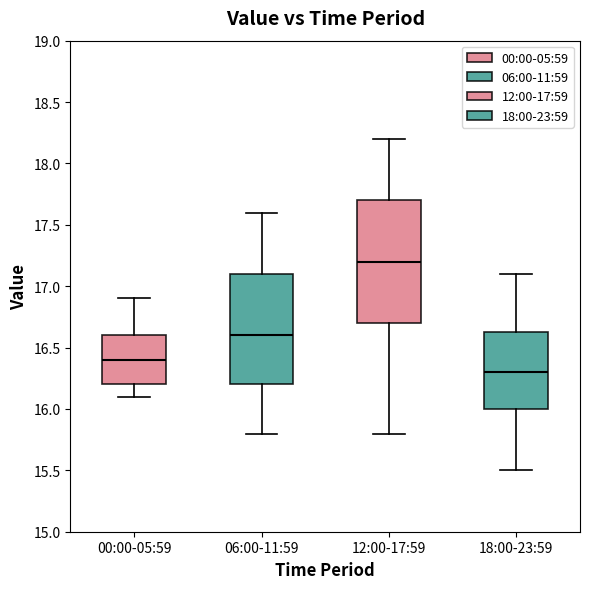

Reading left to right, read every box against the y-axis: the position of its median line, the range the box covers, and the ends of its whiskers. The values are not printed on the chart, so give them approximately, as read against the axis.

00:00-05:59: median 16.40, box 16.20 to 16.60, whiskers 16.10 to 16.90
06:00-11:59: median 16.60, box 16.20 to 17.10, whiskers 15.80 to 17.60
12:00-17:59: median 17.20, box 16.70 to 17.70, whiskers 15.80 to 18.20
18:00-23:59: median 16.30, box 16.00 to 16.65, whiskers 15.50 to 17.10